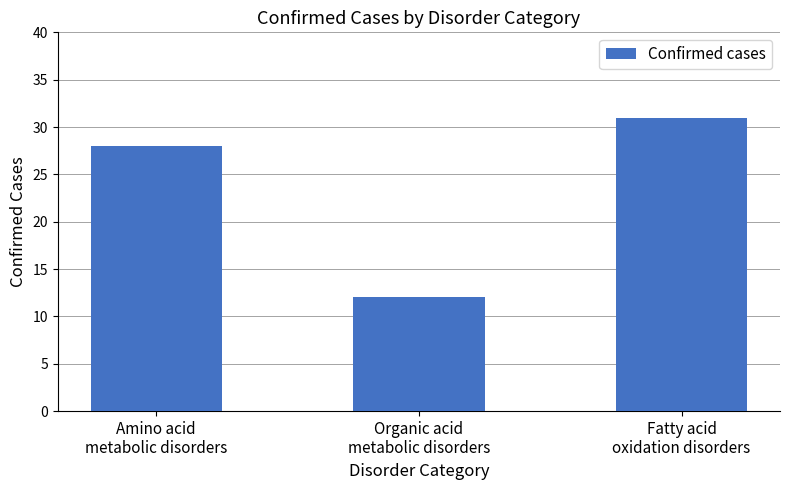

Are the bars grouped side by side (vs. stacked)?

No